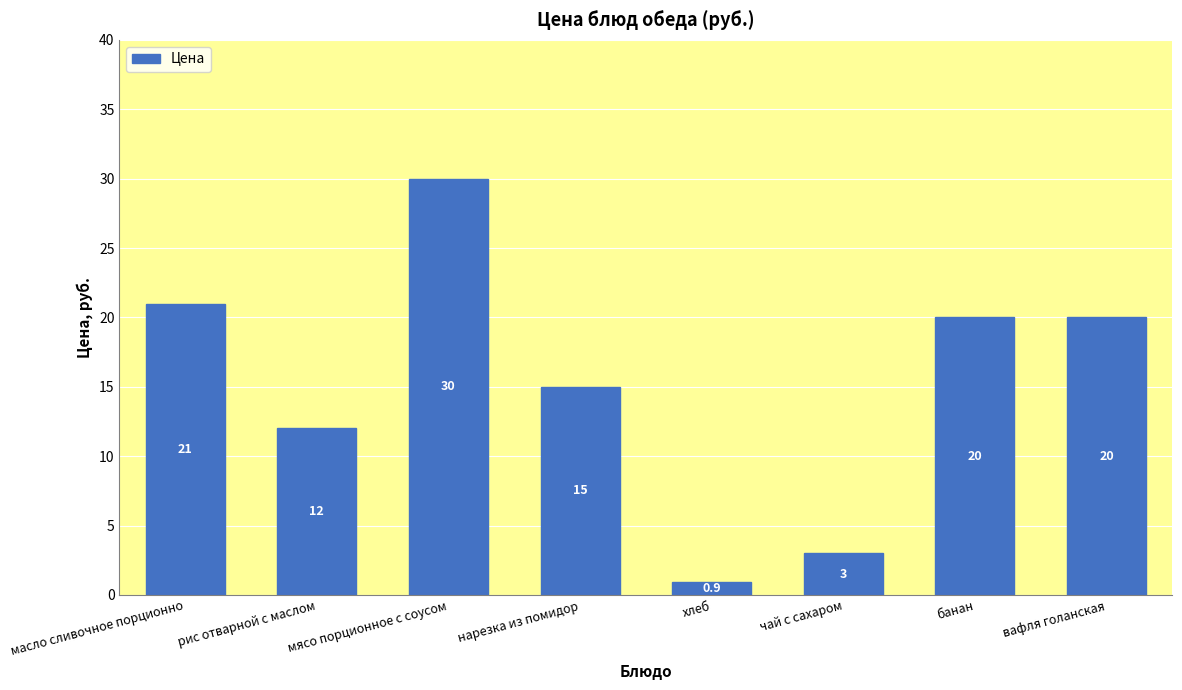

What is the value of the 2nd bar from the left?

12.0